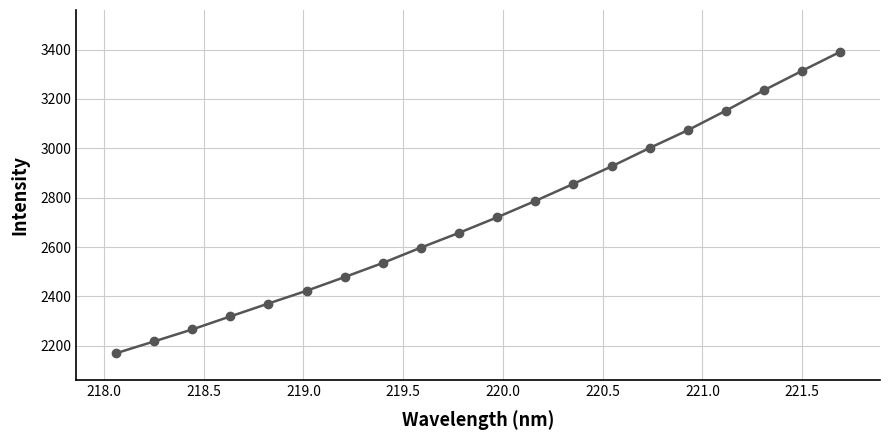

True or false: the data has more than 0 interior local peaks.

False